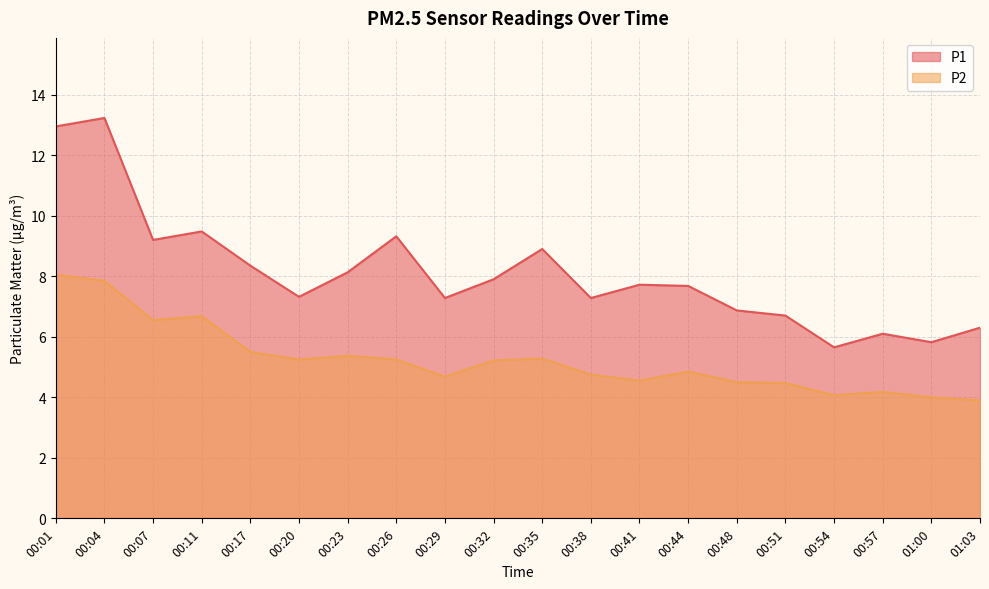

True or false: P2 has a value of 5.3 at 00:35.

True